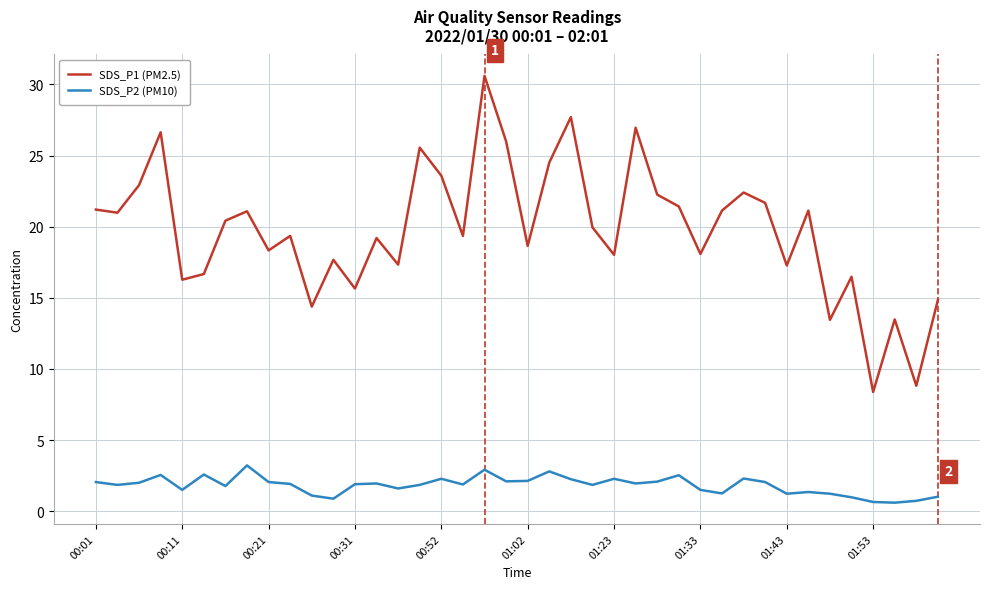

List the series in order of their peak value, lowest first.

SDS_P2 (PM10), SDS_P1 (PM2.5)